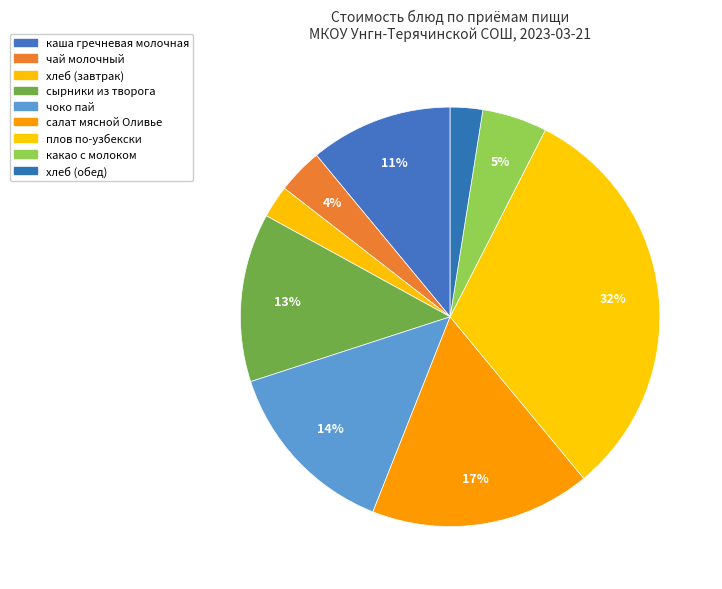

To the nearest percent, what is the difference between the сырники из творога and салат мясной Оливье slice percentages?

4%